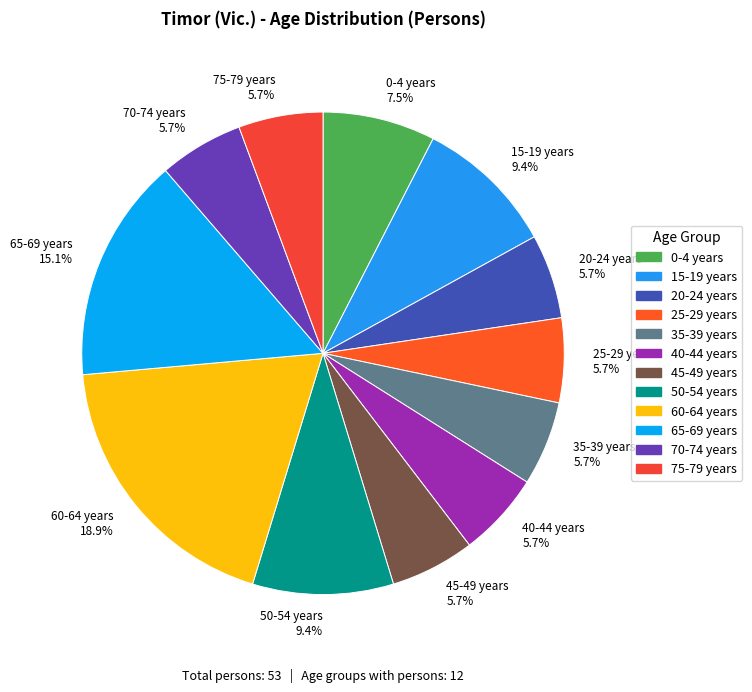

What percentage do 0-4 years 7.5% and 65-69 years 15.1% together represent?

22.6%